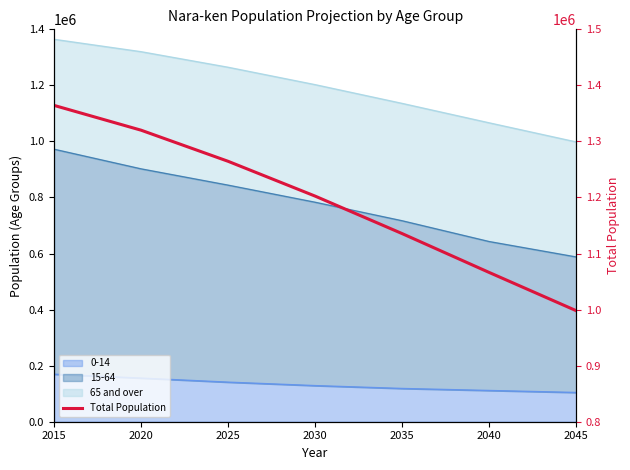

True or false: the data has more than 0 interior local peaks.

False